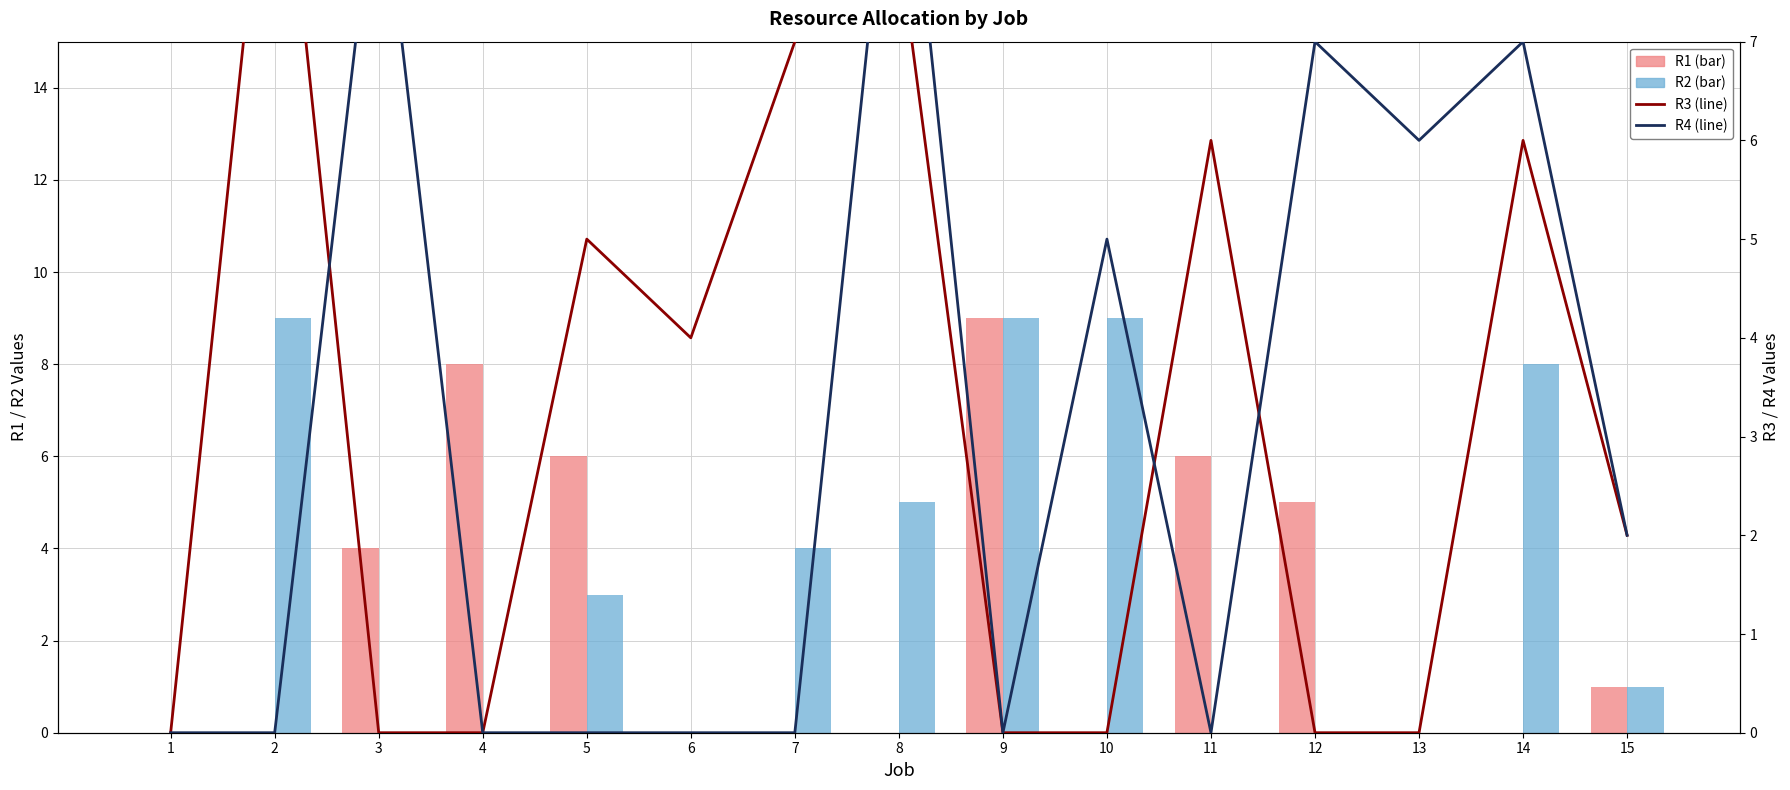

Read the R1 (bar) value at 5.

6